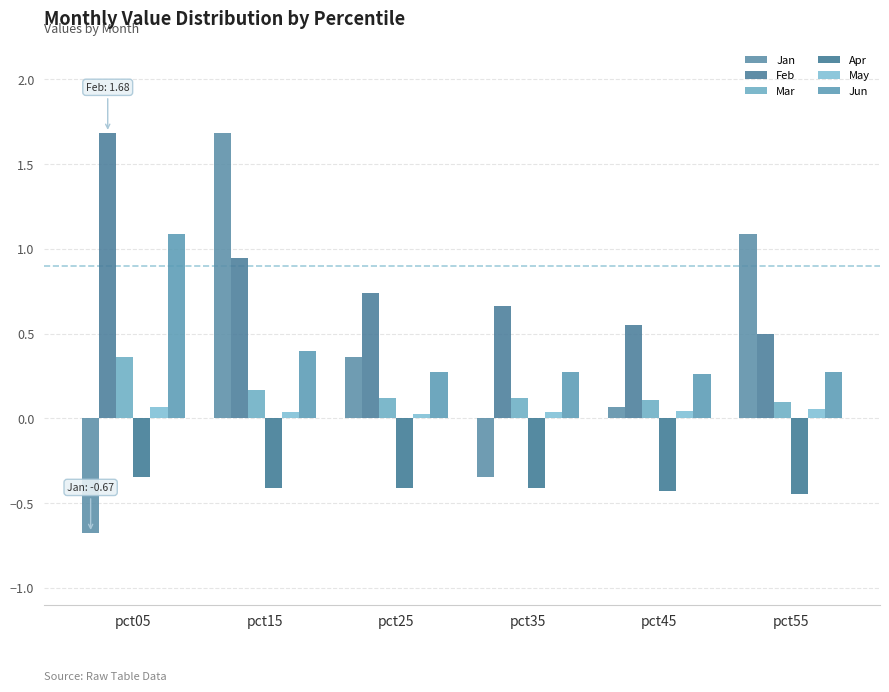

What is the sum of all Jan values?

2.2